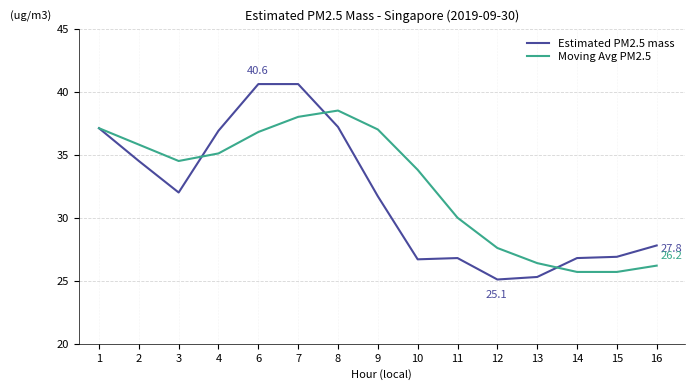

What is the total value across all series at 11?

56.8